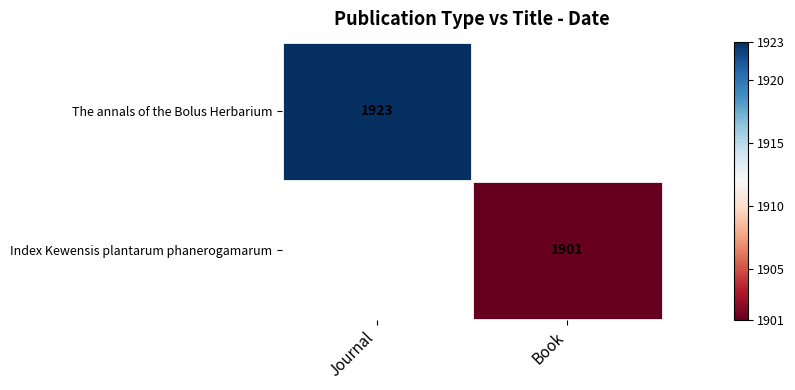

Is it true that Index Kewensis plantarum phanerogamarum equals 1901 at Book?

True